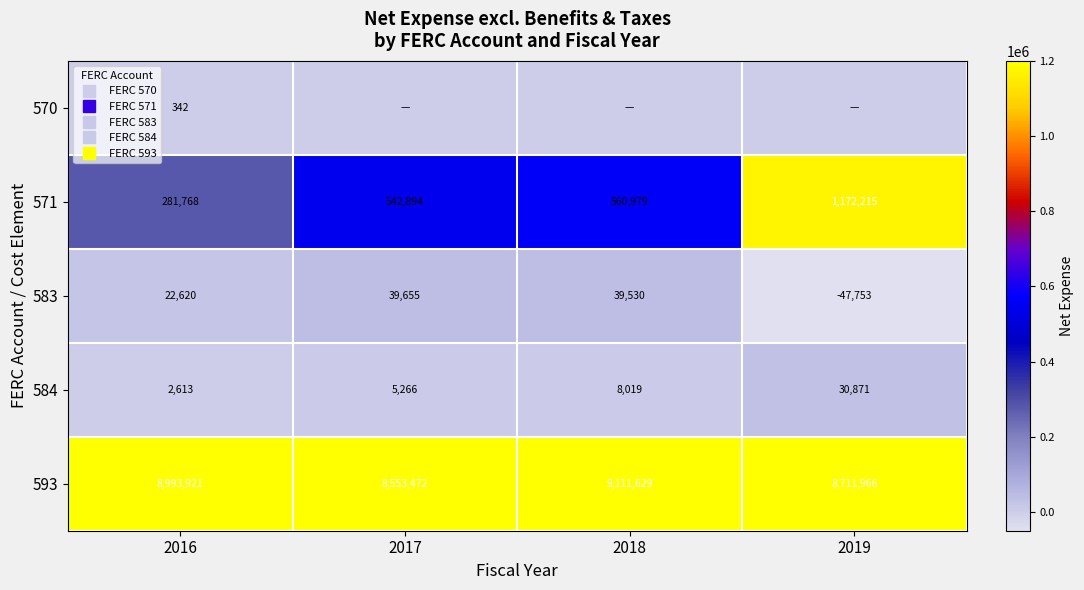

What is the difference between the second highest and second lowest values in the 571 series?

18084.8